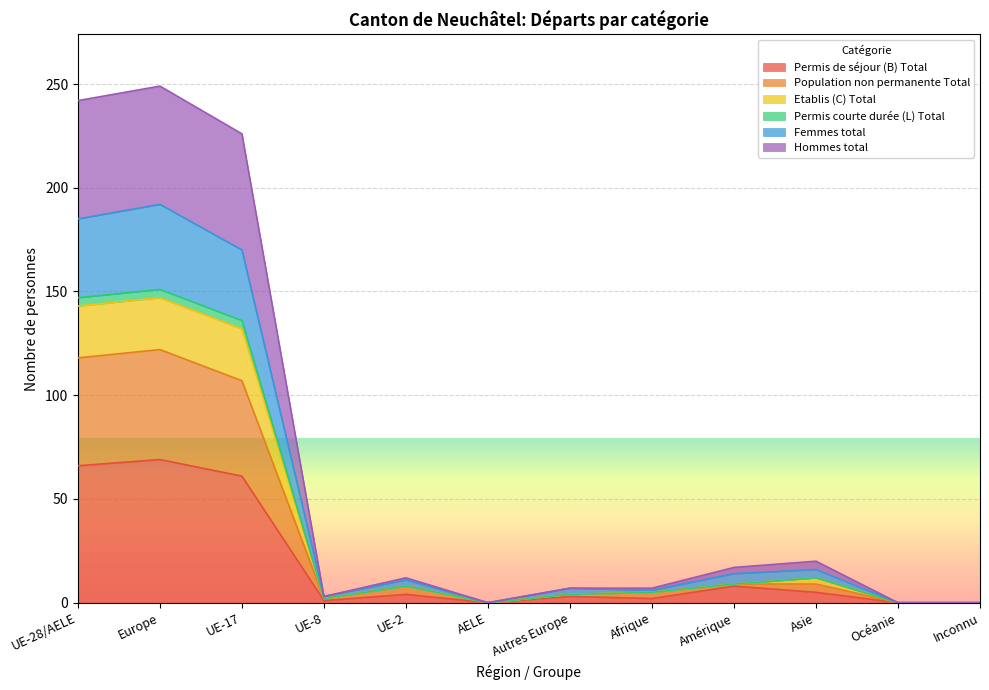

True or false: Permis courte durée (L) Total has more than 0 points higher than both neighbors.

True